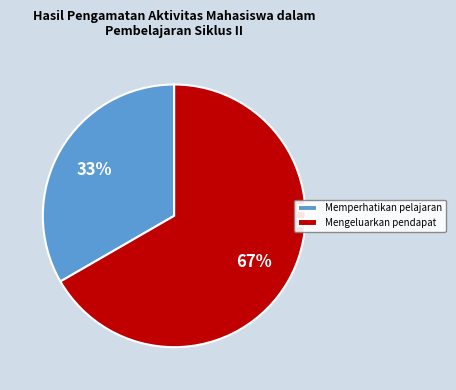

To the nearest percent, what is the combined percentage of Memperhatikan pelajaran and Mengeluarkan pendapat?

100%